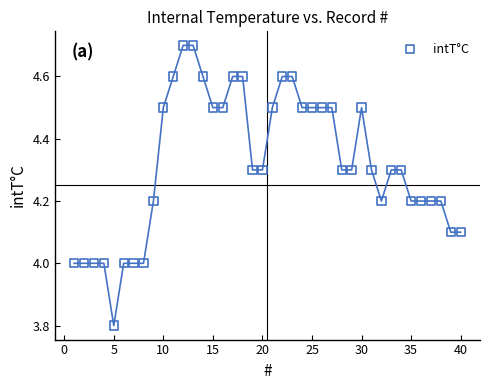

What is the range of X values (max minus min)?

39.0